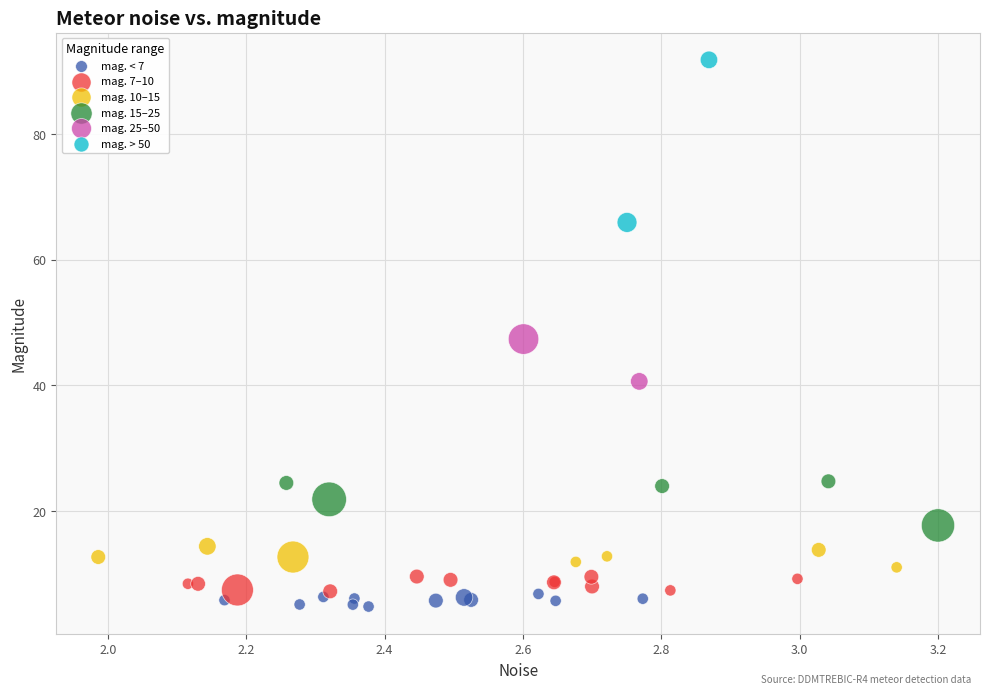

What are all the series names shown in the legend?

mag. < 7, mag. 7–10, mag. 10–15, mag. 15–25, mag. 25–50, mag. > 50